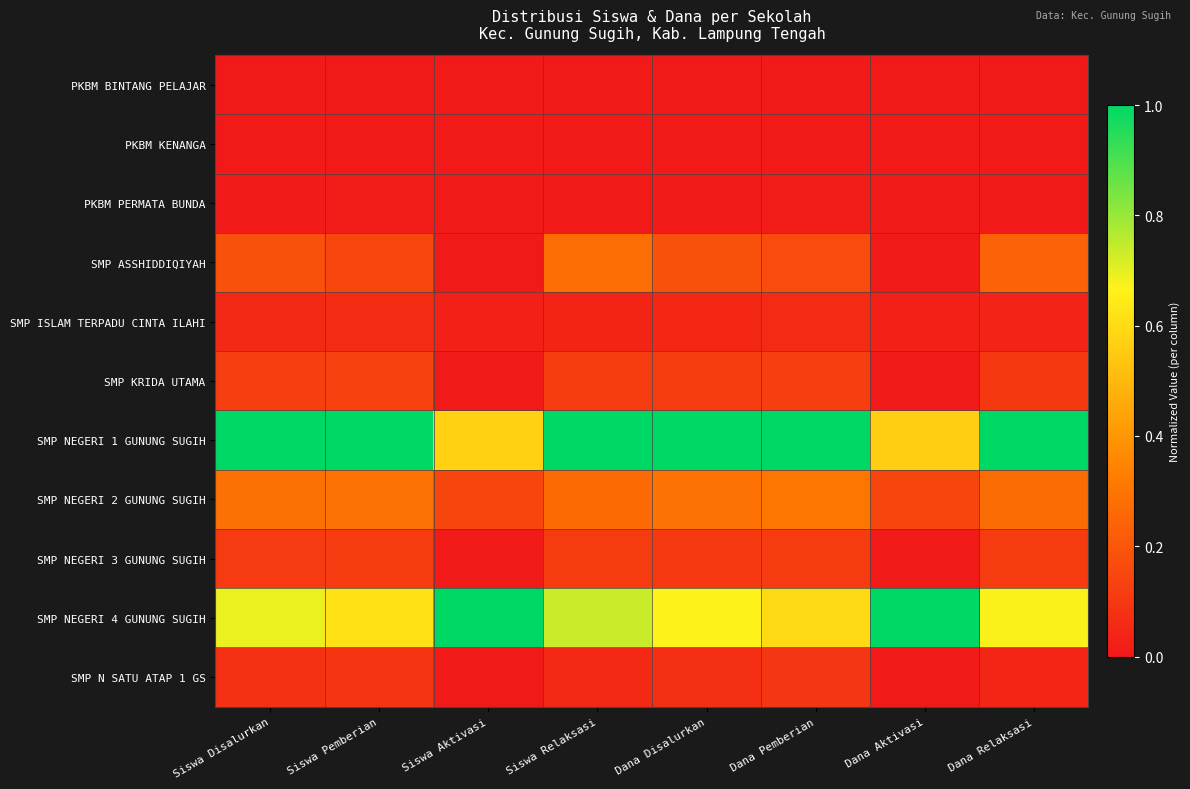

Between Siswa Aktivasi and Dana Relaksasi, which is larger?

Siswa Aktivasi